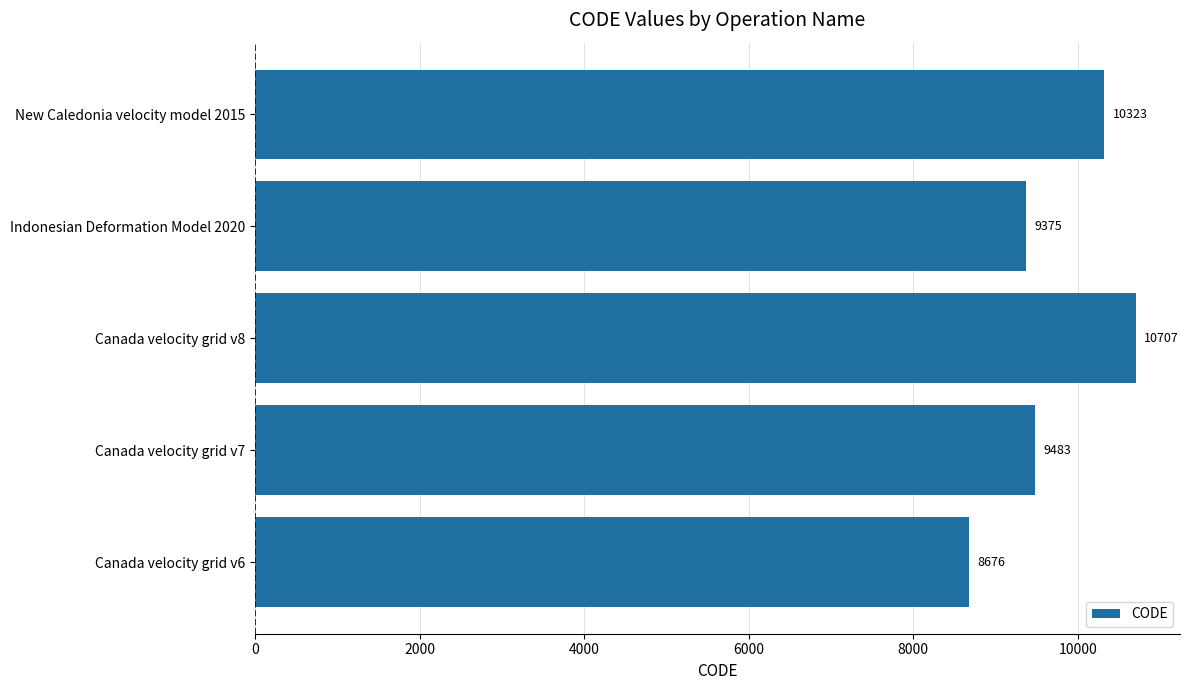

Reading bottom to top, transcribe all the data shown in this chart.

8676	9483	10707	9375	10323